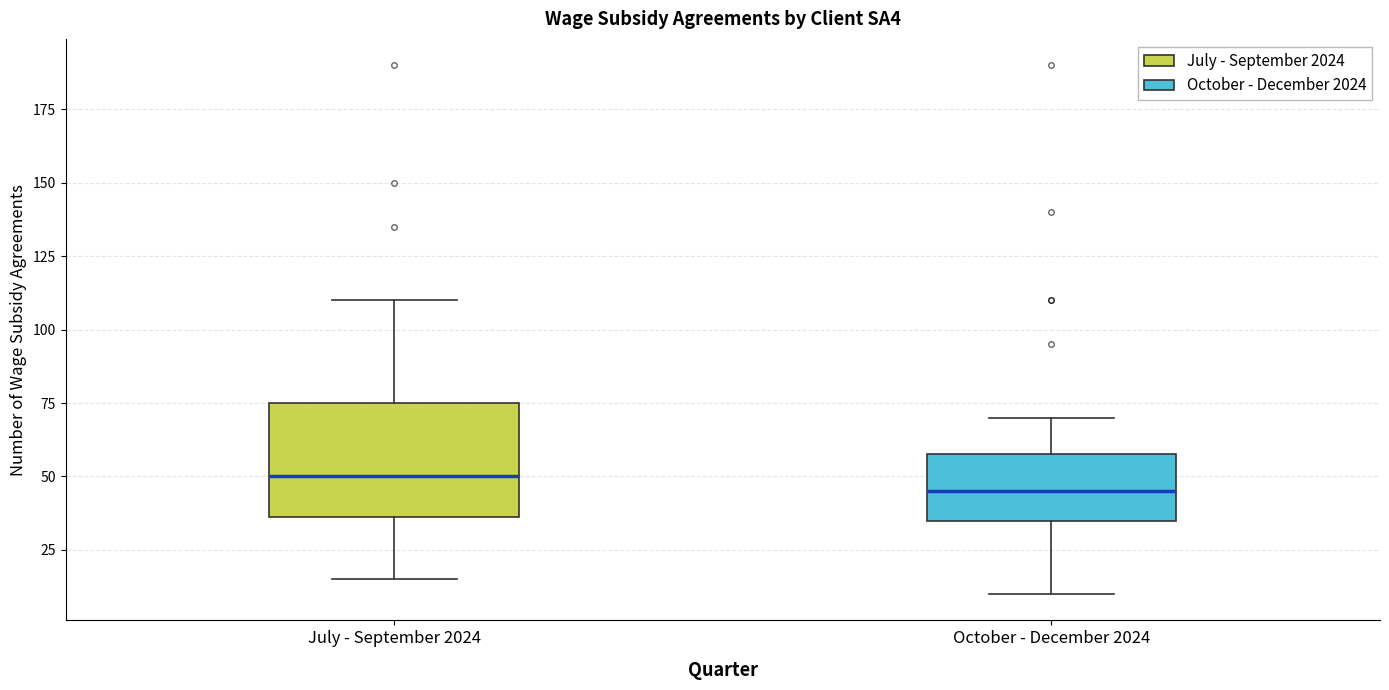

Where is the upper edge of the box for October - December 2024 on the y-axis? The values are not printed on the chart, so give them approximately, as read against the axis.

60